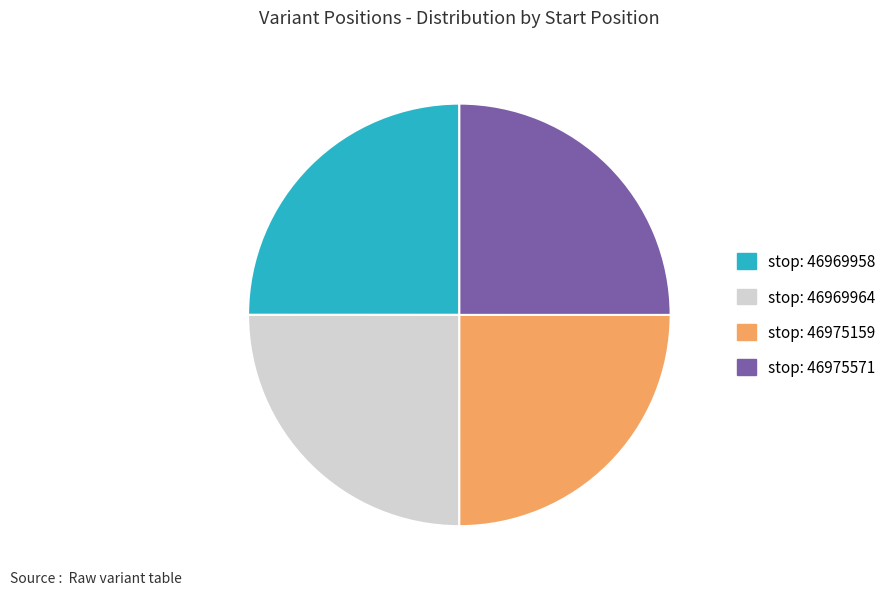

Is there any slice that represents more than half of the pie?

No